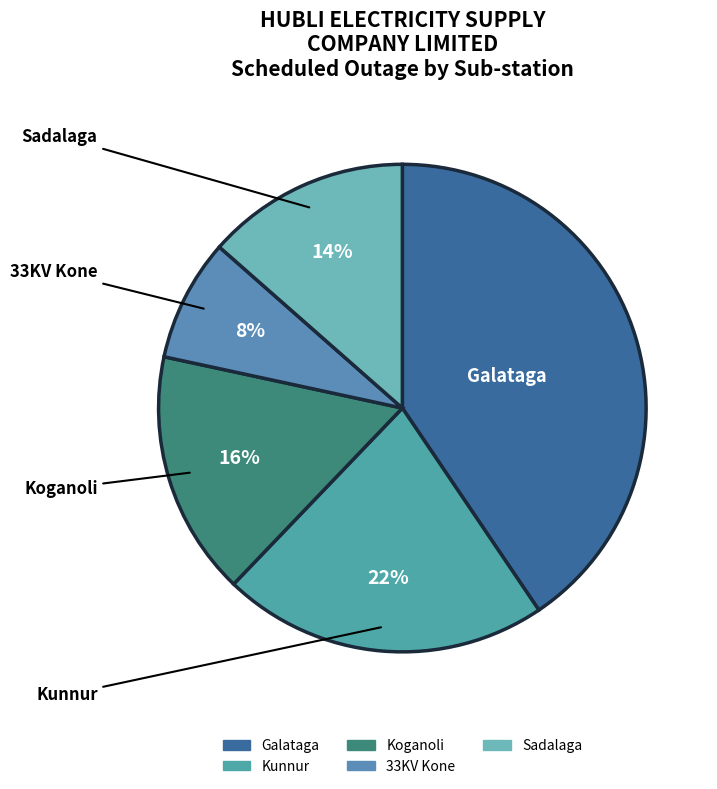

Count the number of slices in the pie.

5